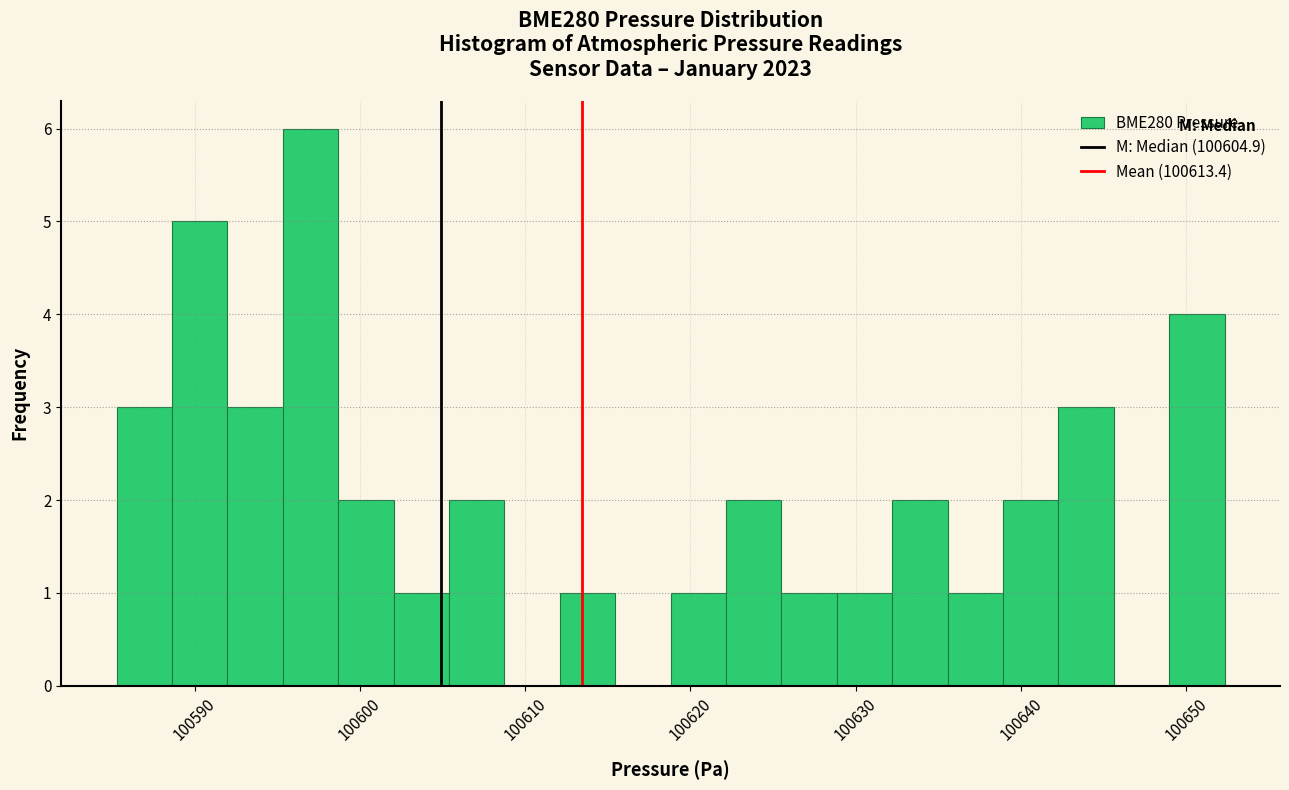

Around what value on the x-axis is the tallest bar? Give the approximate position of its centre, as read against the axis.

100597